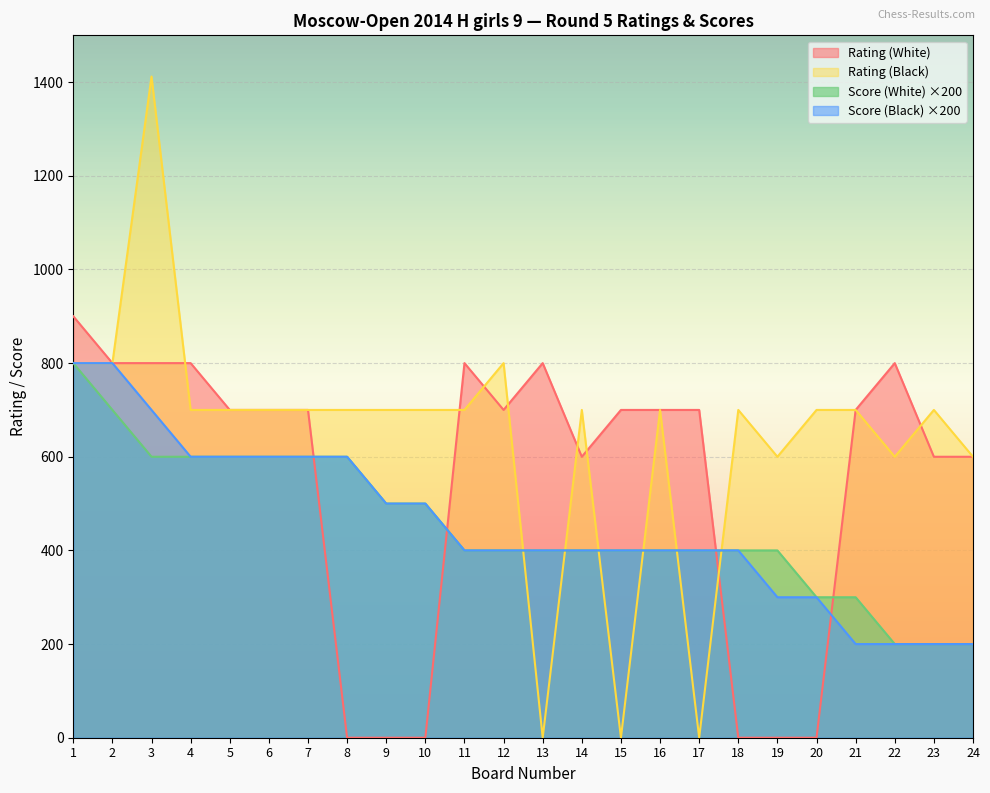

List the series in order of their peak value, lowest first.

Score (White), Score (Black), Rating (White), Rating (Black)